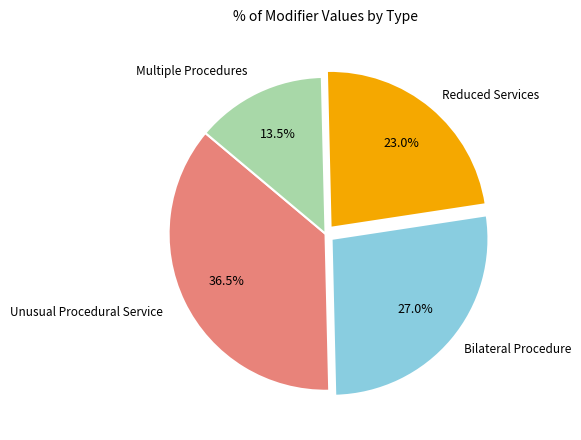

Is there any slice that represents more than half of the pie?

No